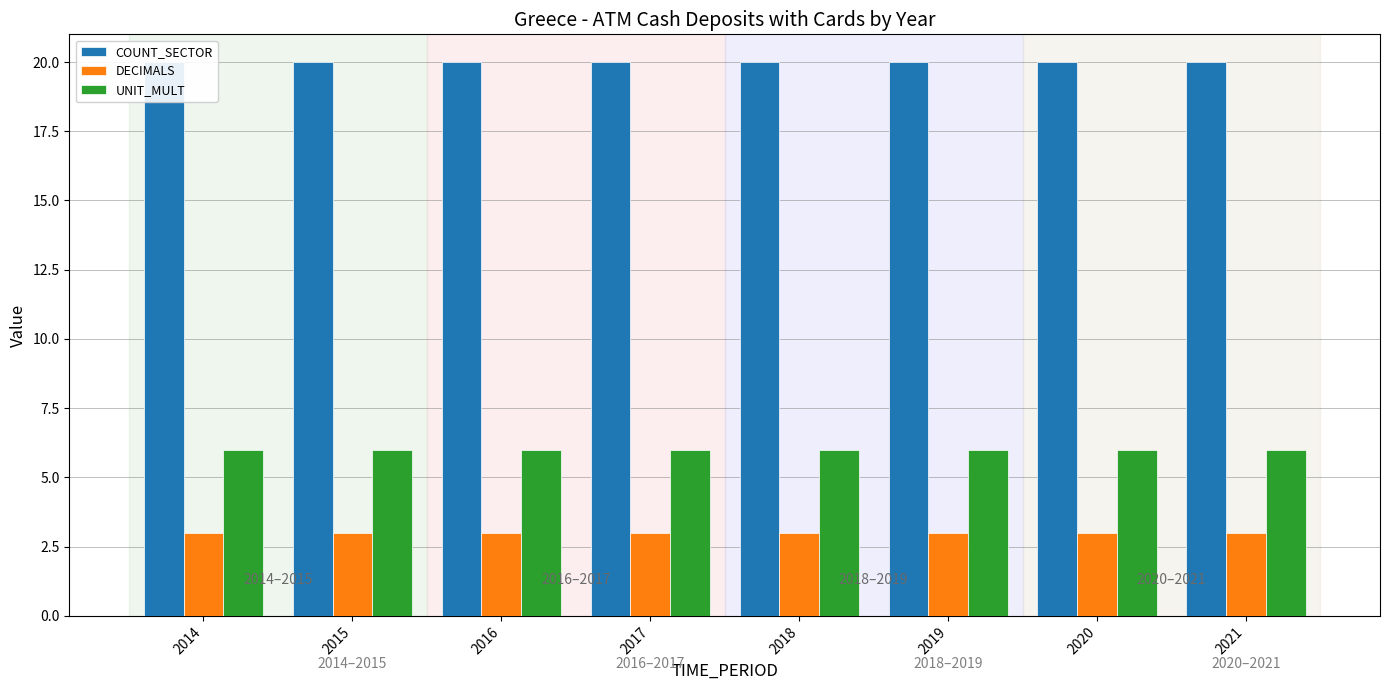

Which series has the largest total across all categories?

COUNT_SECTOR